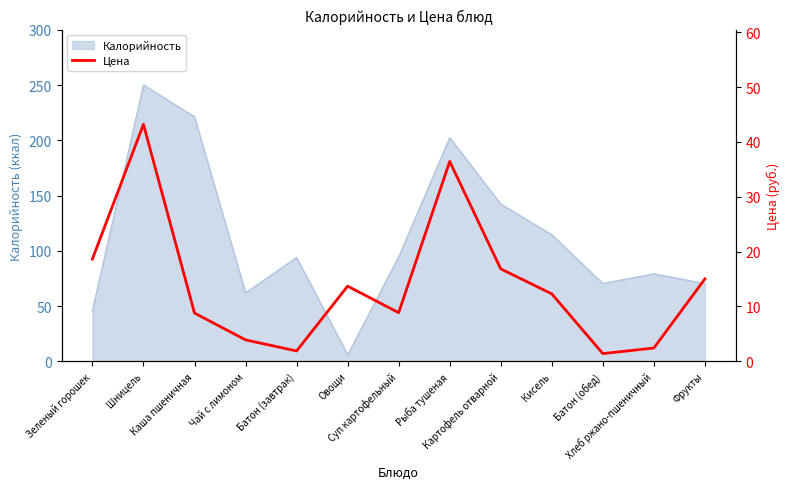

Where is the data nearest to the value 22?

Зеленый горошек